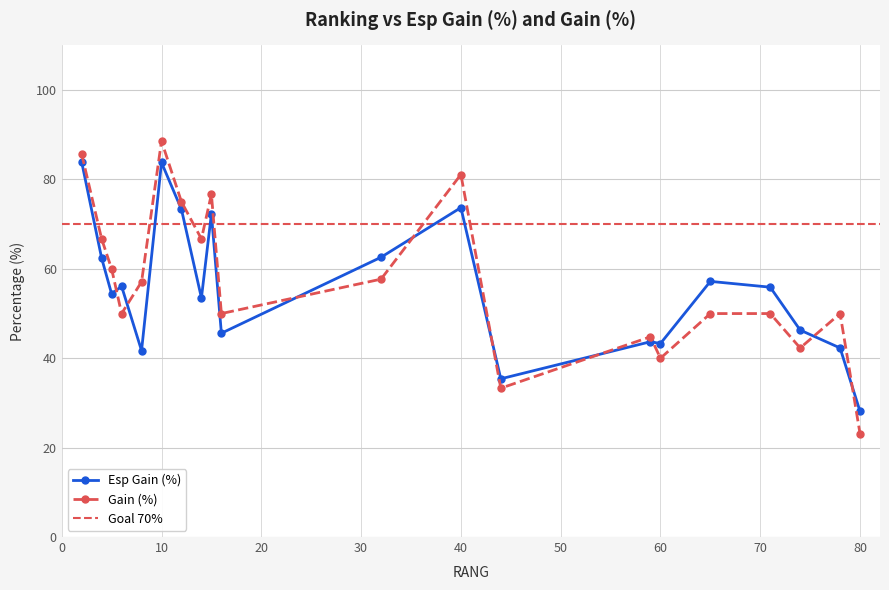

At which label does Gain (%) reach its peak?

10